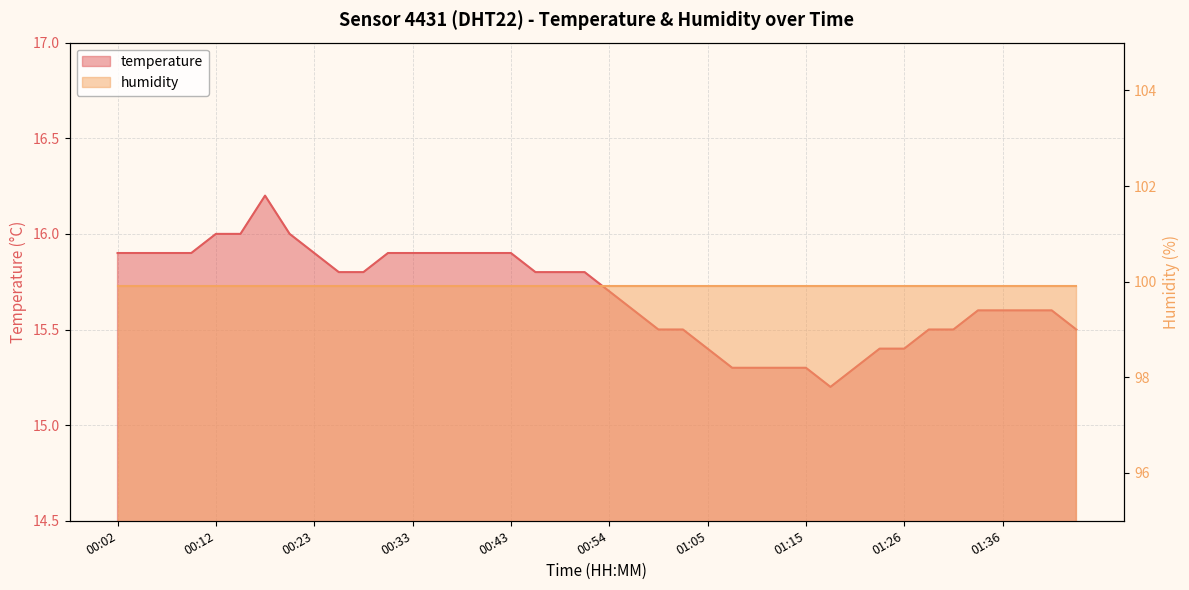

Reading left to right, transcribe all the data shown in this chart.

00:02=15.9	00:04=15.9	00:07=15.9	00:10=15.9	00:12=16.0	00:15=16.0	00:17=16.2	00:20=16.0	00:23=15.9	00:25=15.8	00:28=15.8	00:30=15.9	00:33=15.9	00:35=15.9	00:38=15.9	00:40=15.9	00:43=15.9	00:46=15.8	00:48=15.8	00:51=15.8	00:54=15.7	00:57=15.6	00:59=15.5	01:02=15.5	01:05=15.4	01:07=15.3	01:10=15.3	01:12=15.3	01:15=15.3	01:17=15.2	01:20=15.3	01:23=15.4	01:26=15.4	01:28=15.5	01:31=15.5	01:33=15.6	01:36=15.6	01:38=15.6	01:41=15.6	01:43=15.5